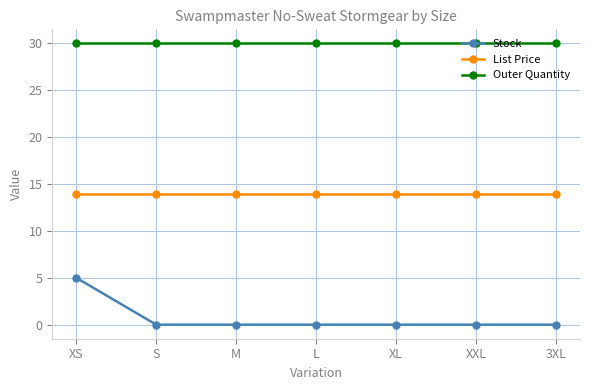

What is the spread (max minus min) of values at S?

30.0